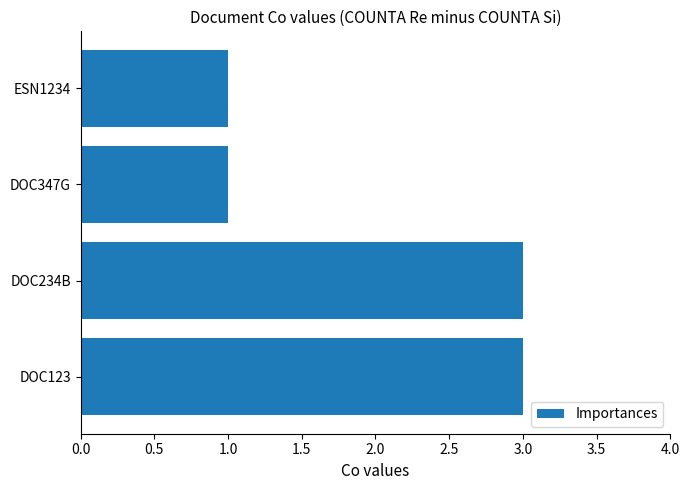

Between ESN1234 and DOC123, which is larger?

DOC123